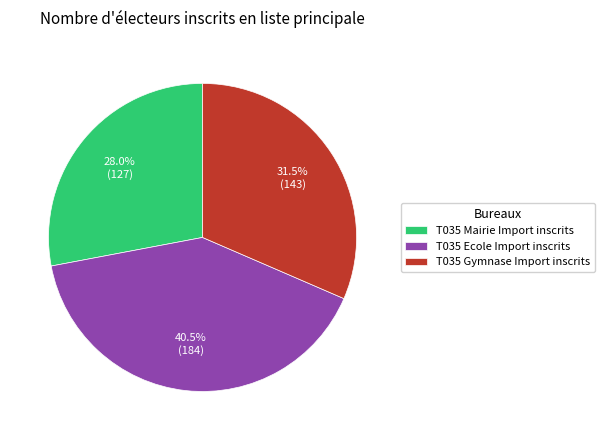

Is there a majority slice in this chart?

No